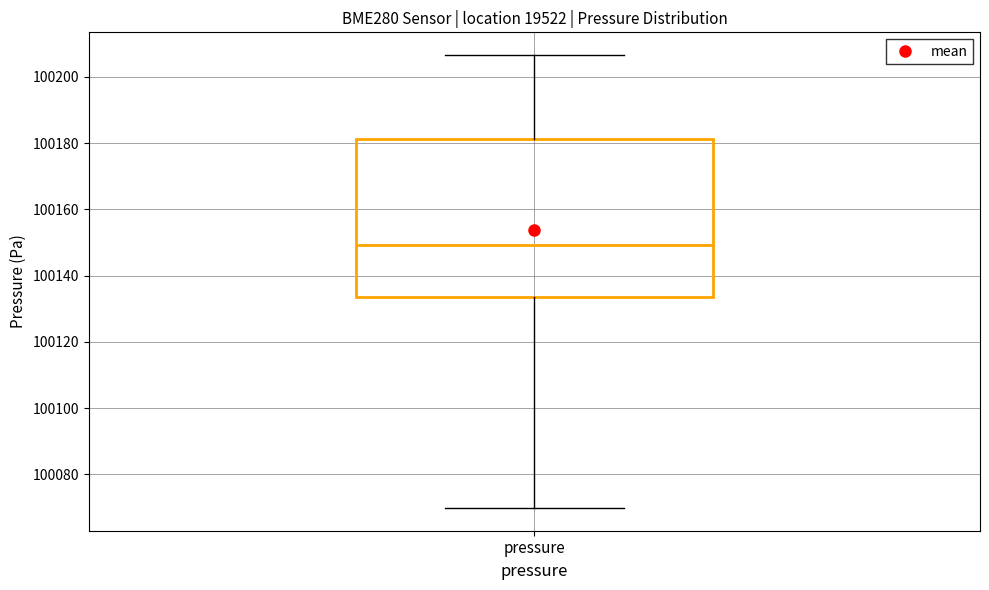

Transcribe this box plot: give where the median line is, the range the box spans, and where the two whiskers end, as read against the y-axis. The values are not printed on the chart, so give them approximately, as read against the axis.

median 100150, box 100134 to 100182, whiskers 100070 to 100206